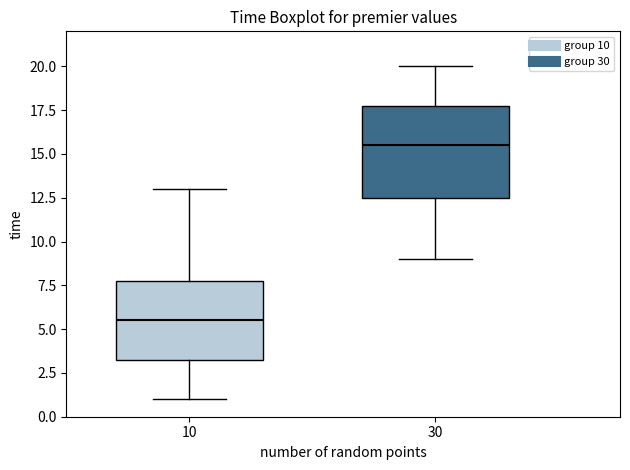

Which box's median line is the lowest?

10